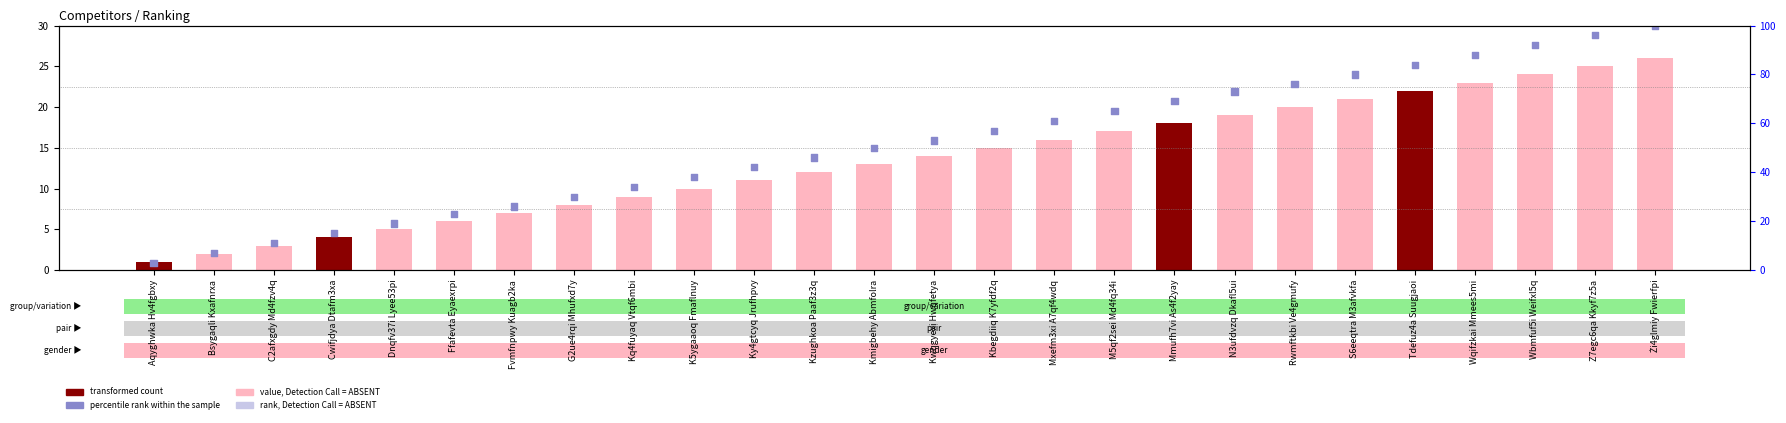

At how many categories does at least one series exceed 34?

17